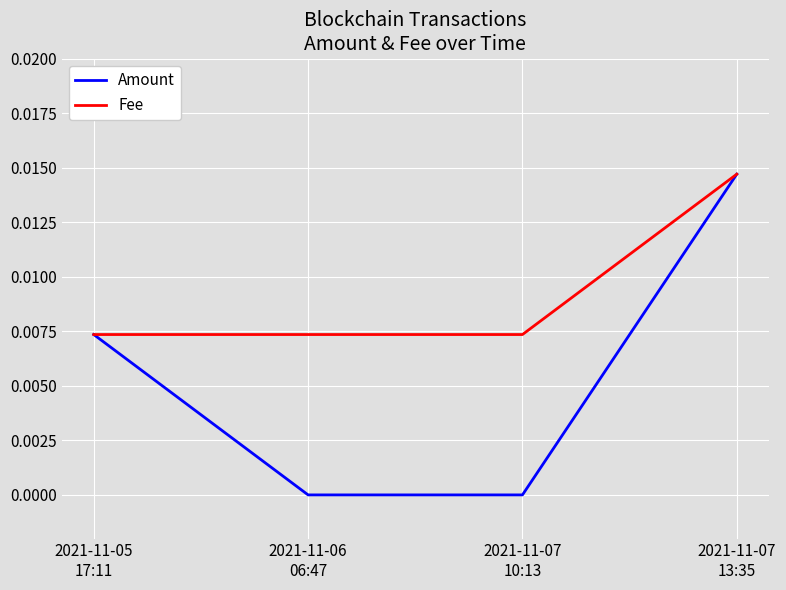

Which series has the widest spread of values?

Amount